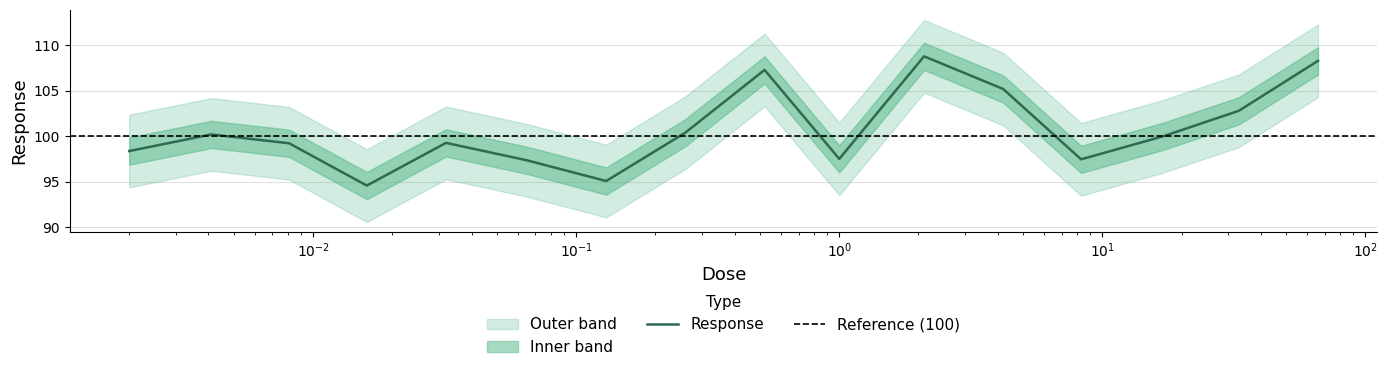

The value at 17.0 is 100.0. True or false?

True